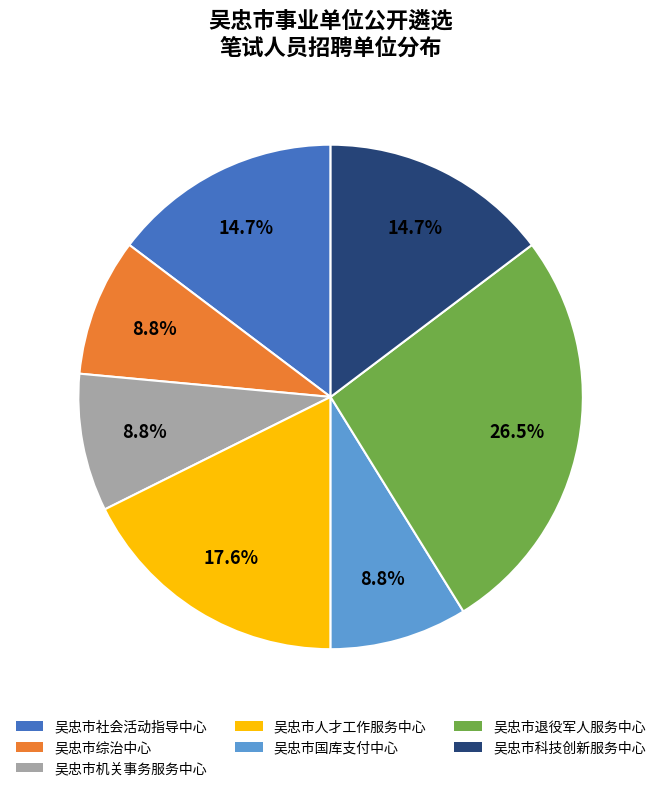

To the nearest percent, what percentage of the pie is 吴忠市社会活动指导中心?

15%